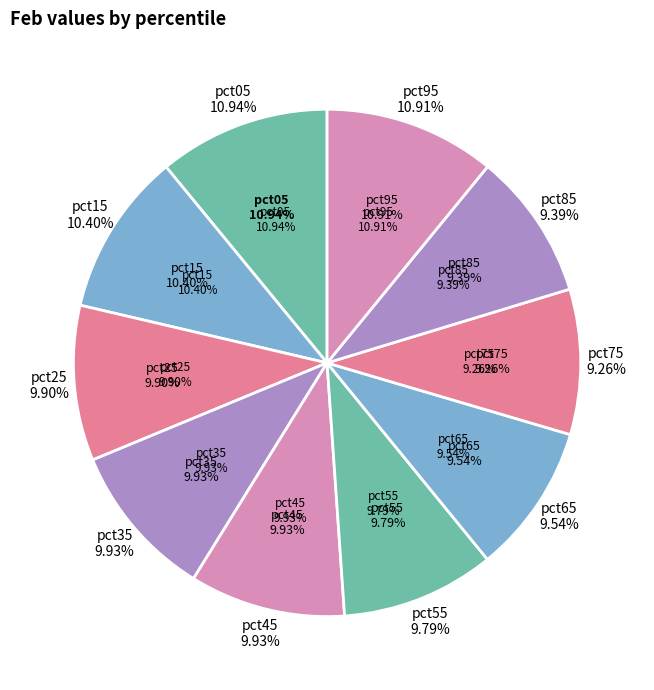

The pct35 slice represents 23% of the pie. True or false?

False